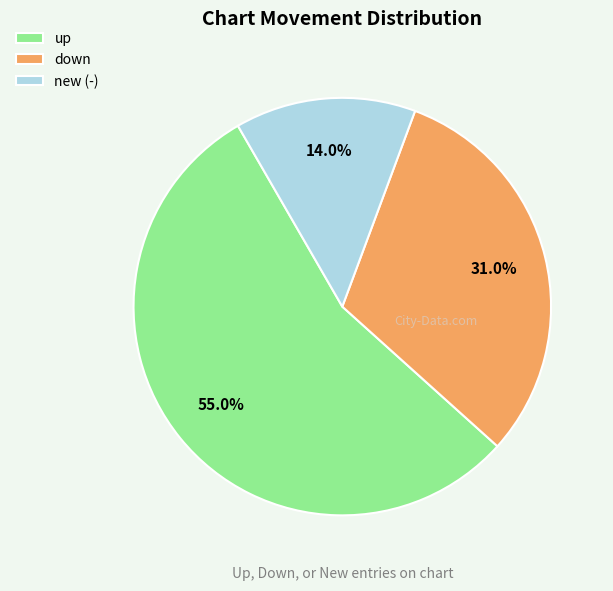

What is the majority slice?

up